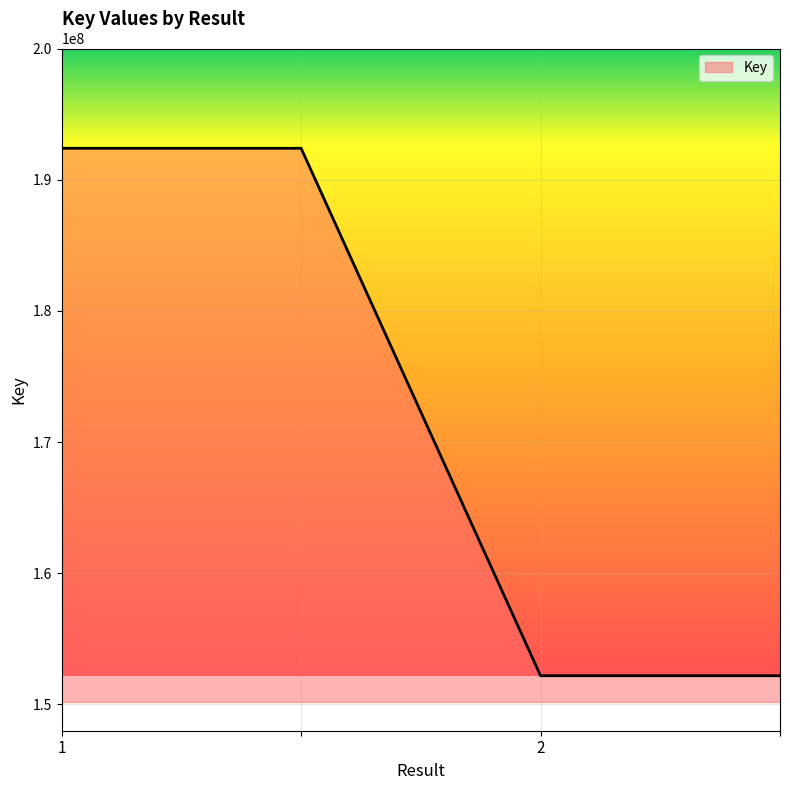

What is the maximum value shown in the chart?

192394782